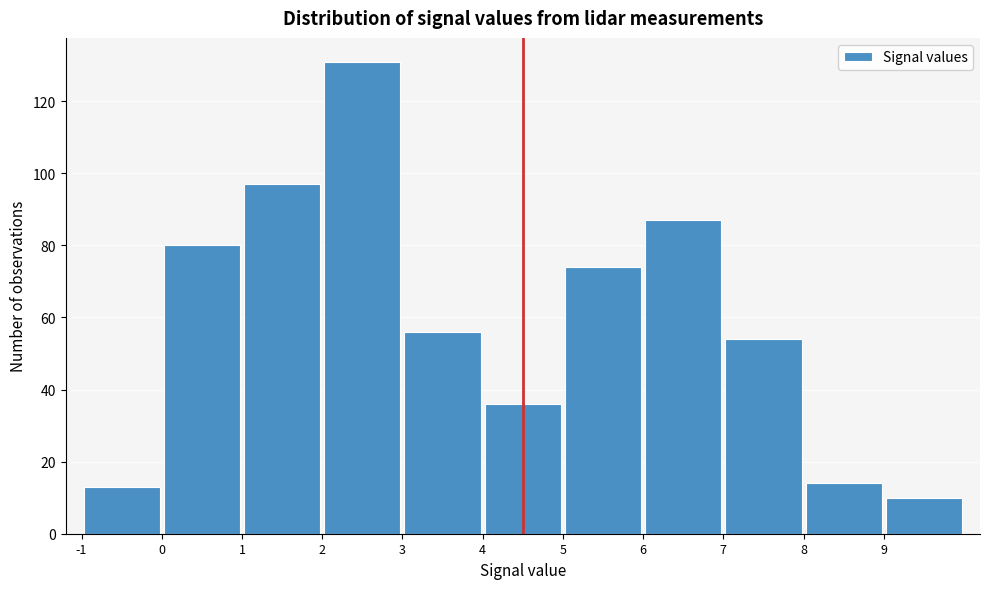

Reading left to right, transcribe this chart: for each bar, give the range it covers on the x-axis and its height. The values are not printed on the chart, so give them approximately, as read against the axis.

-1 to 0: 14
0 to 1: 80
1 to 2: 98
2 to 3: 132
3 to 4: 56
4 to 5: 36
5 to 6: 74
6 to 7: 88
7 to 8: 54
8 to 9: 14
9 to 10: 10